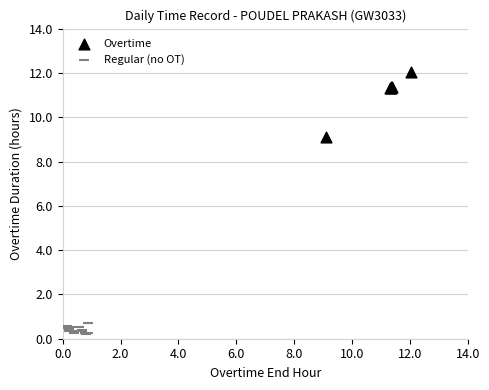

Which series has the largest Y range (max minus min)?

Overtime